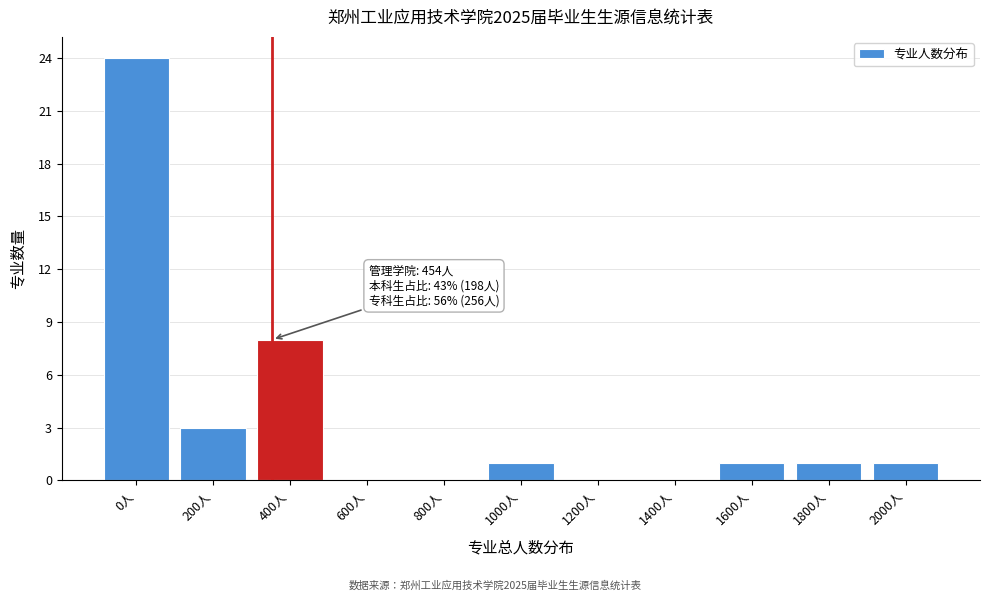

Reading left to right, extract all data points from this chart.

0人=24	200人=3	400人=8	600人=0	800人=0	1000人=1	1200人=0	1400人=0	1600人=1	1800人=1	2000人=1